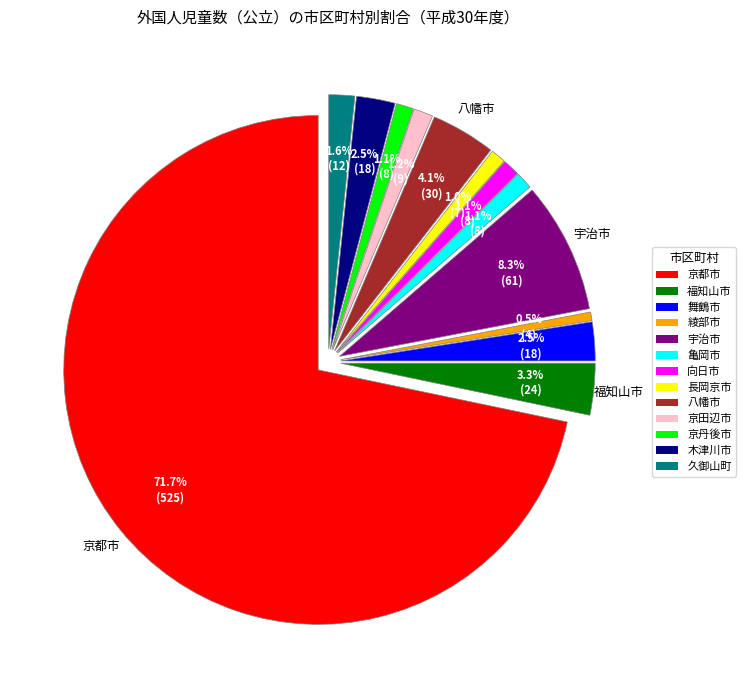

Which category has the smallest portion of the pie?

綾部市